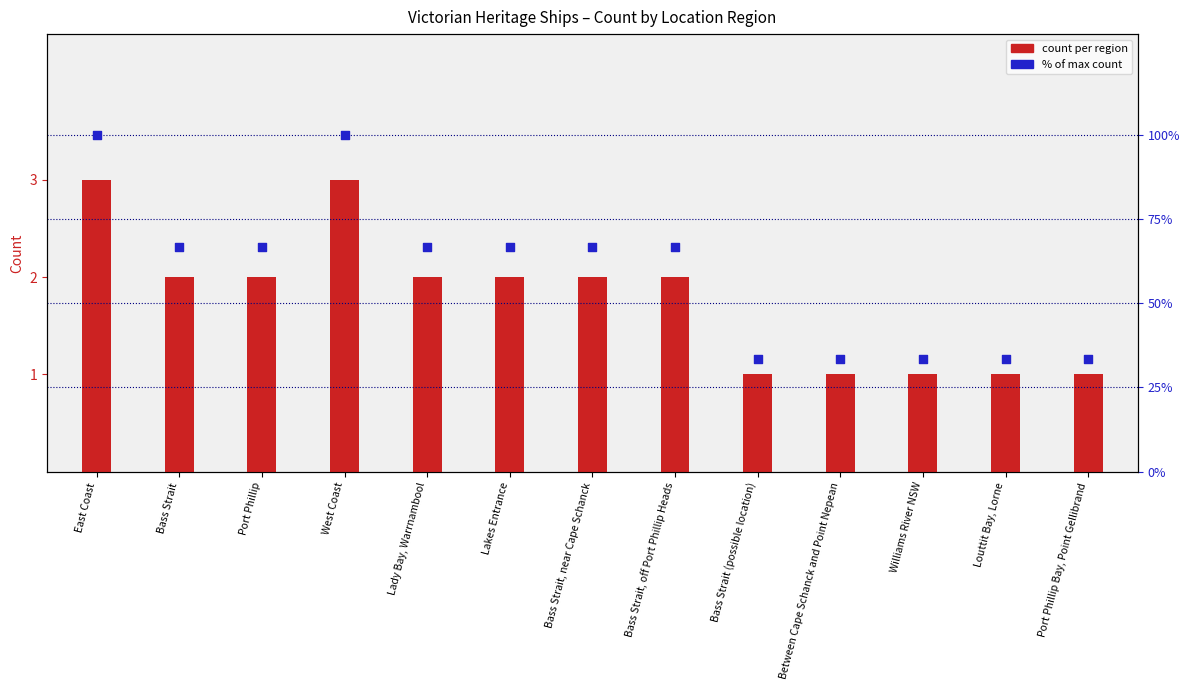

Which series contains the lowest Y value?

count per region